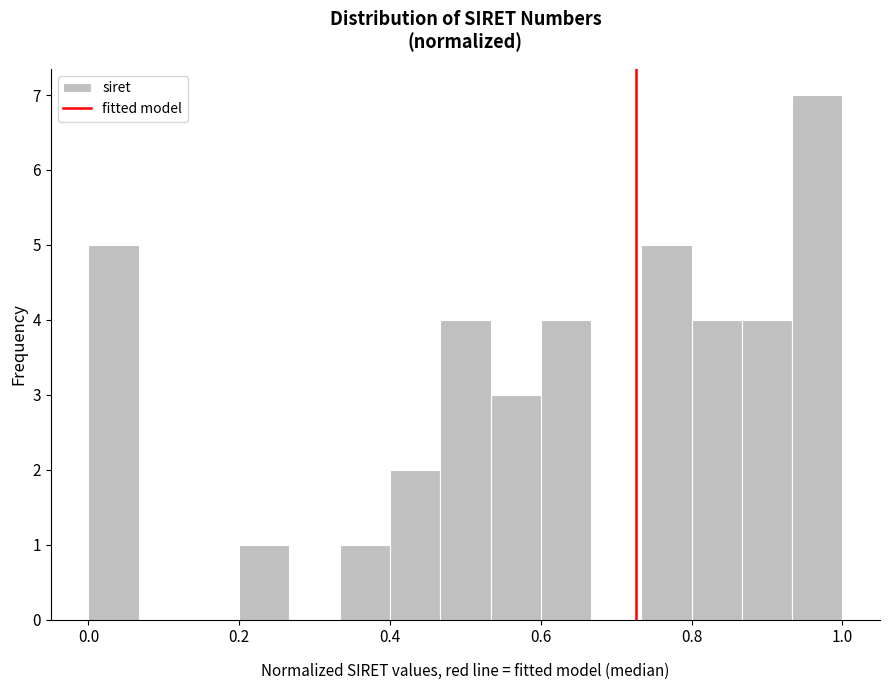

Read against the x-axis, roughly where is the centre of the tallest bar?

0.96